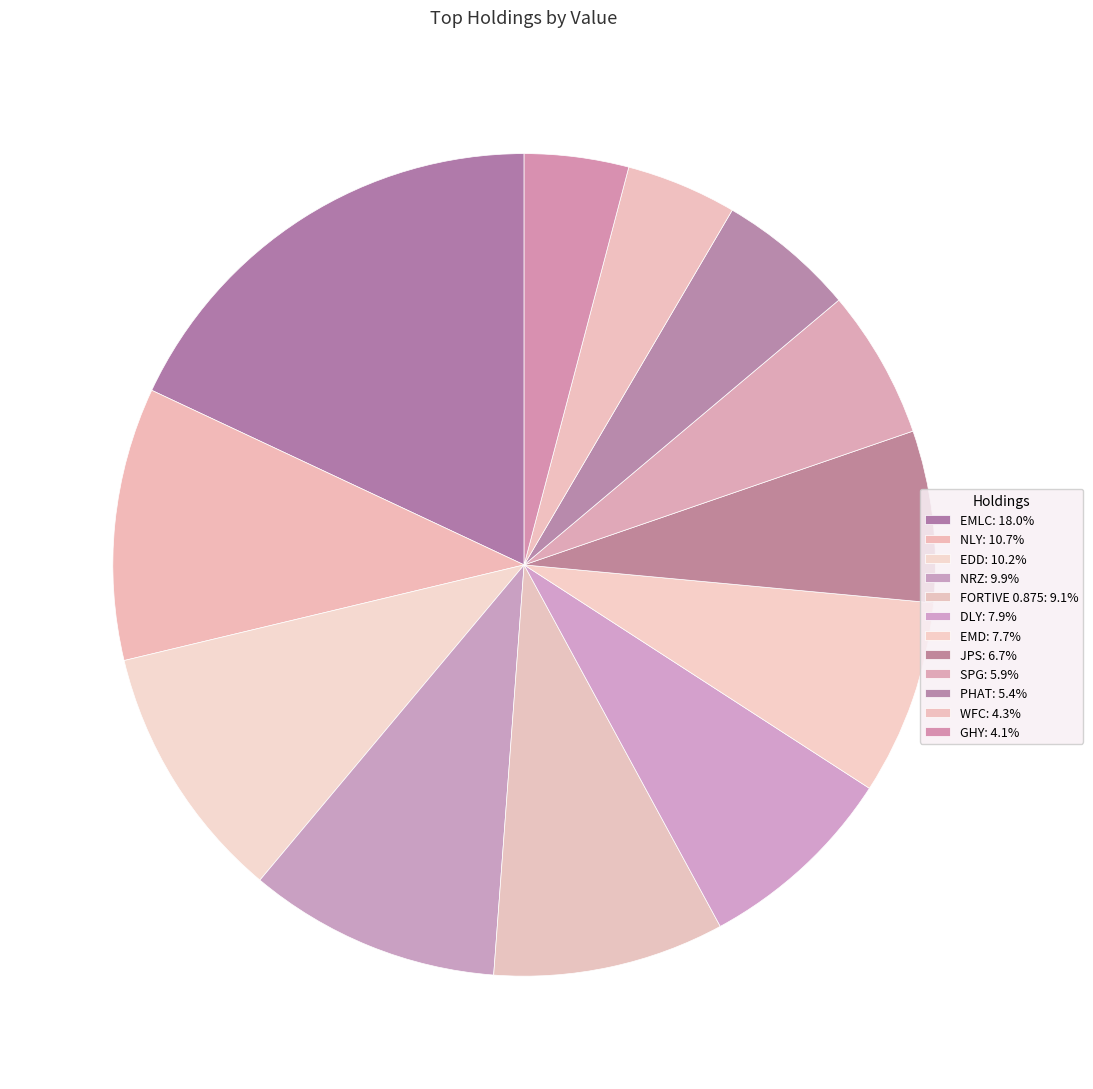

To the nearest percent, what percentage of the pie is EMLC?

18%